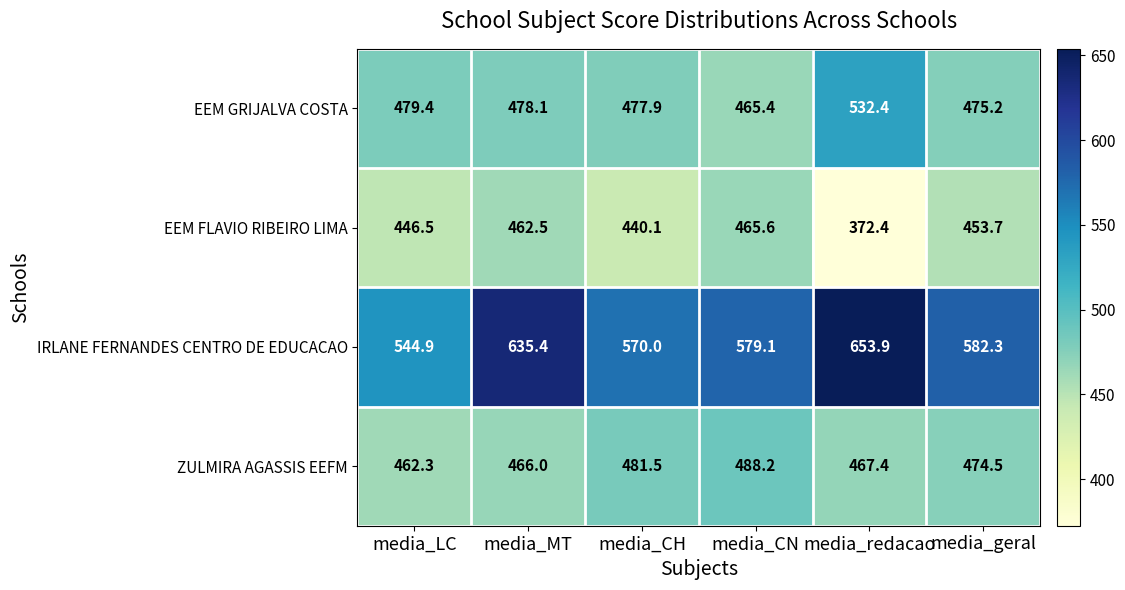

How many data points does each series have?

6